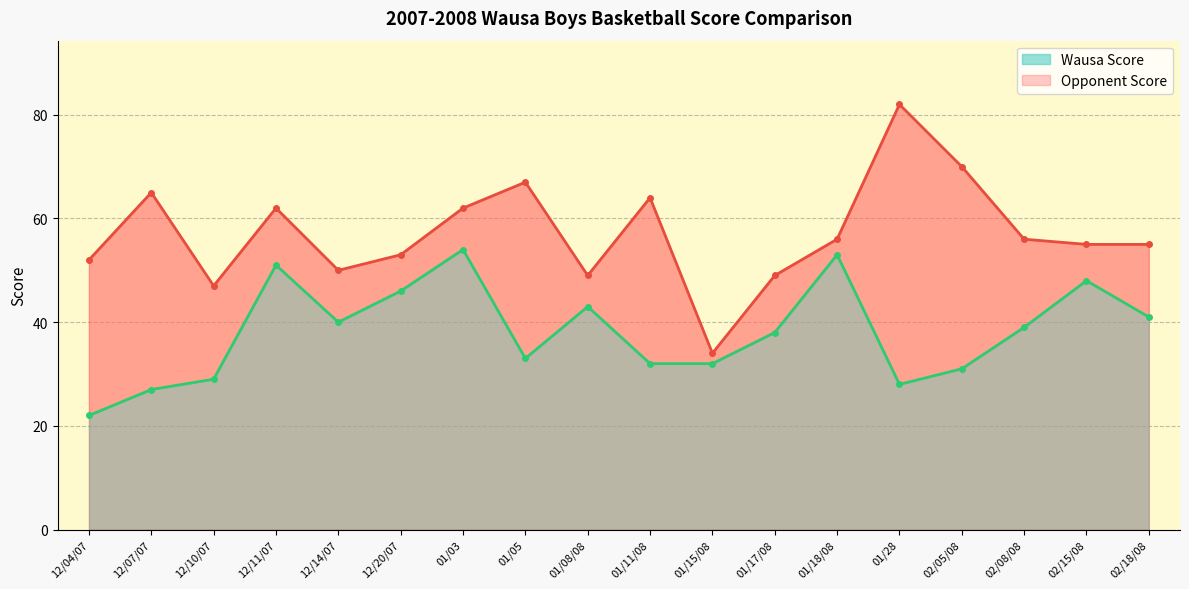

At which category does the chart reach its minimum across all series?

12/04/07